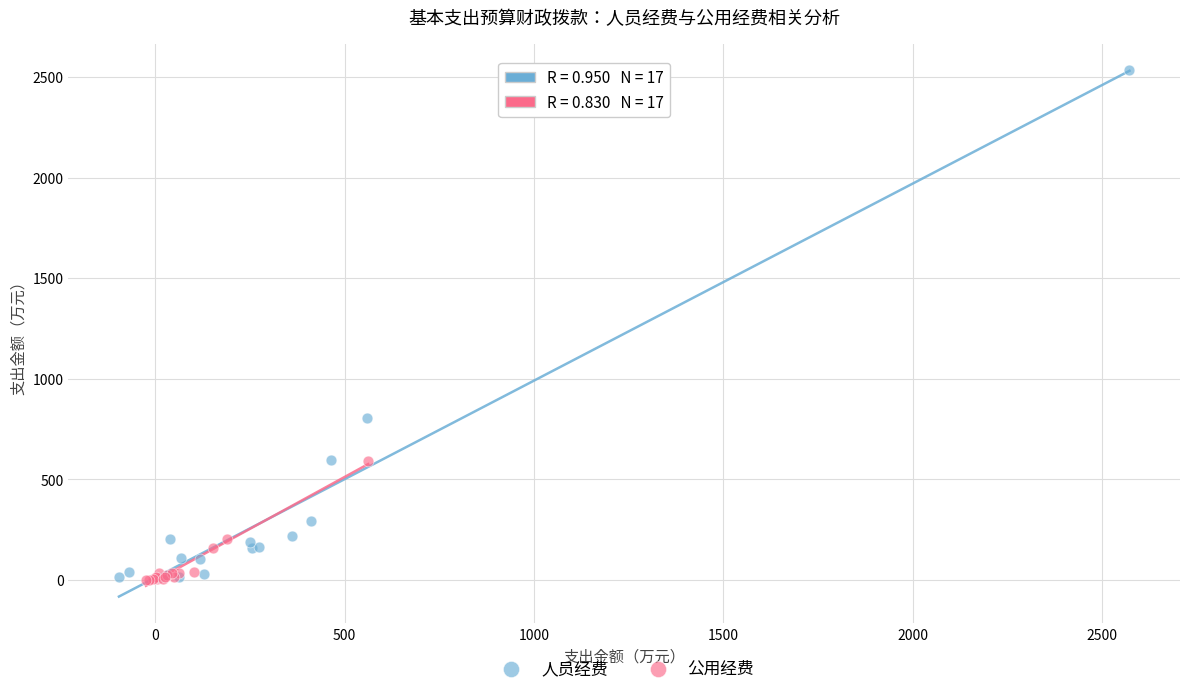

Which series contains the highest Y value?

人员经费